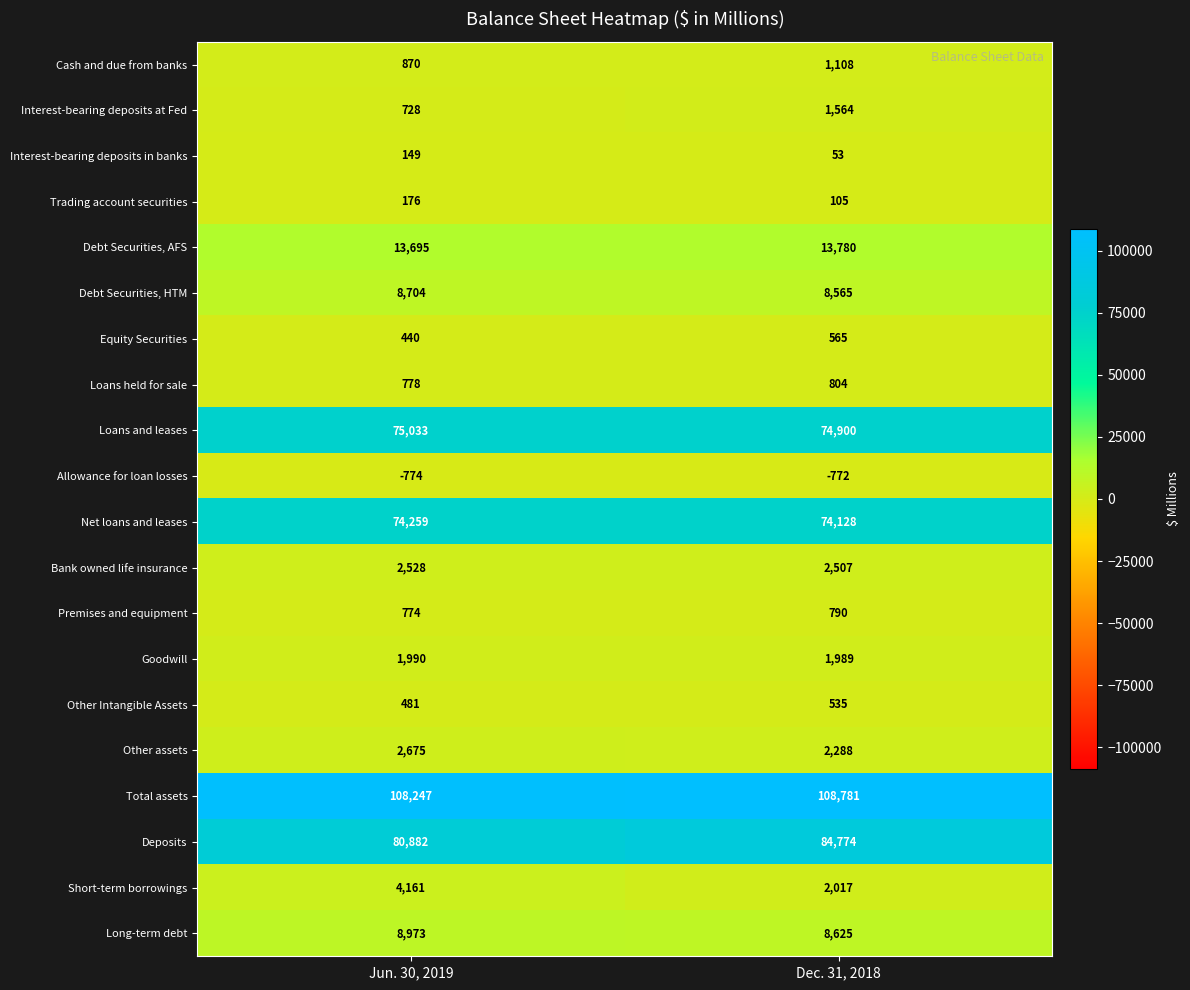

What is the difference between the Deposits values at Jun. 30, 2019 and Dec. 31, 2018?

3892